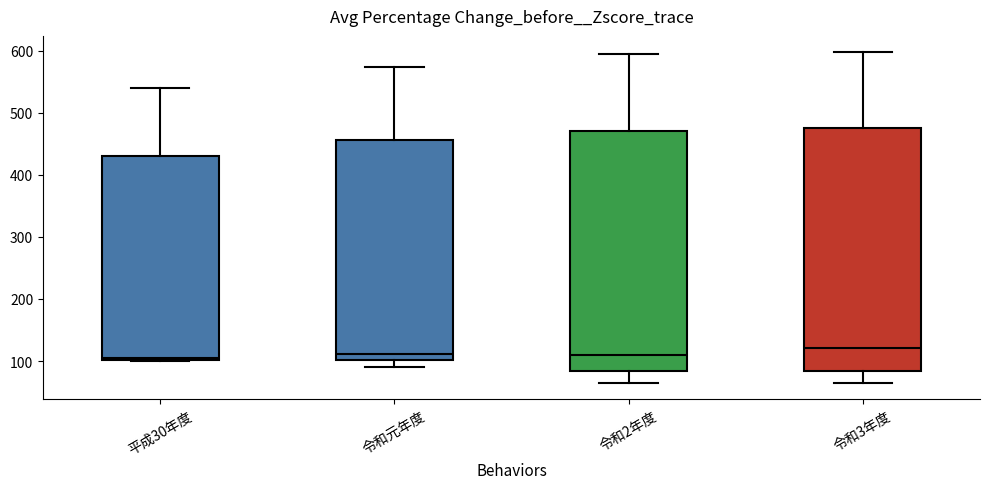

Where does the upper whisker of the box for 令和元年度 end on the y-axis? The values are not printed on the chart, so give them approximately, as read against the axis.

570